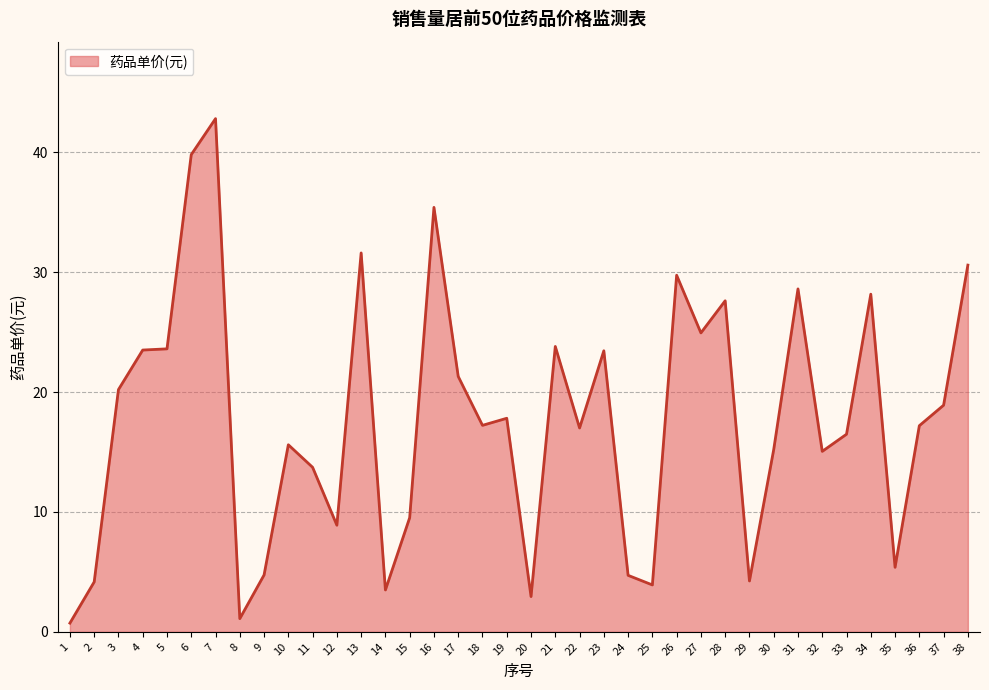

True or false: there are more than 2 points higher than both neighbors.

True